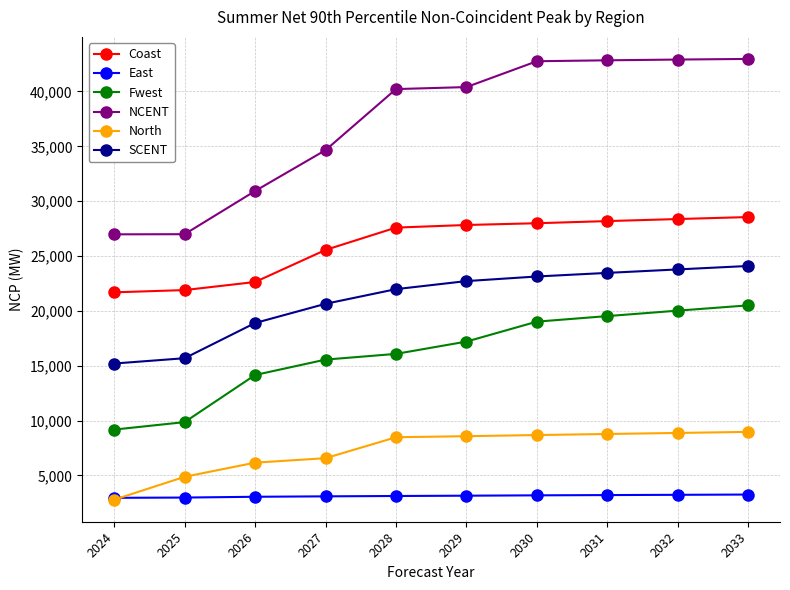

Between 2027 and 2029, which series saw the biggest shift?

NCENT